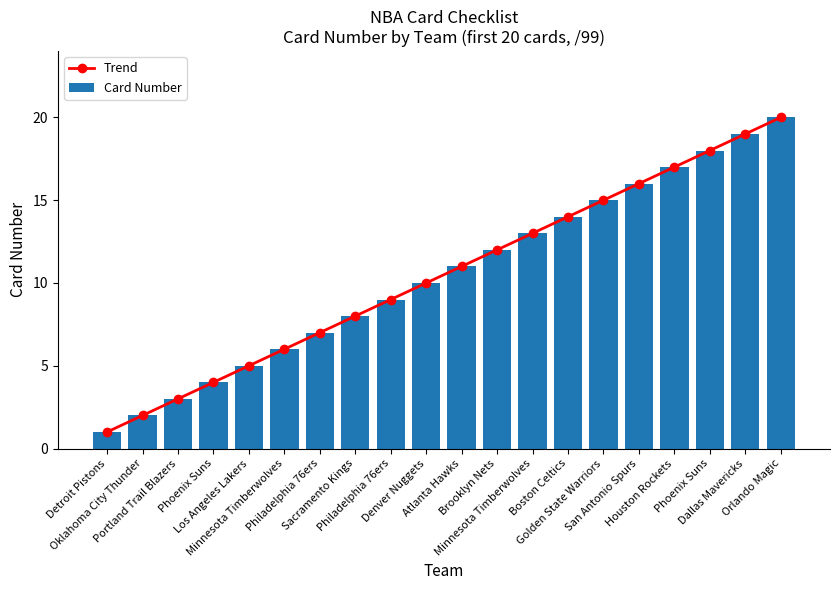

Read the Trend value at Portland Trail Blazers.

3